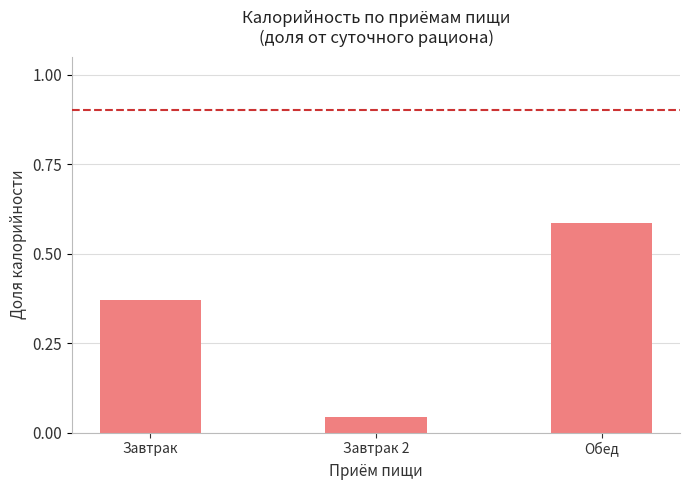

At which label is the value closest to 0?

Завтрак 2